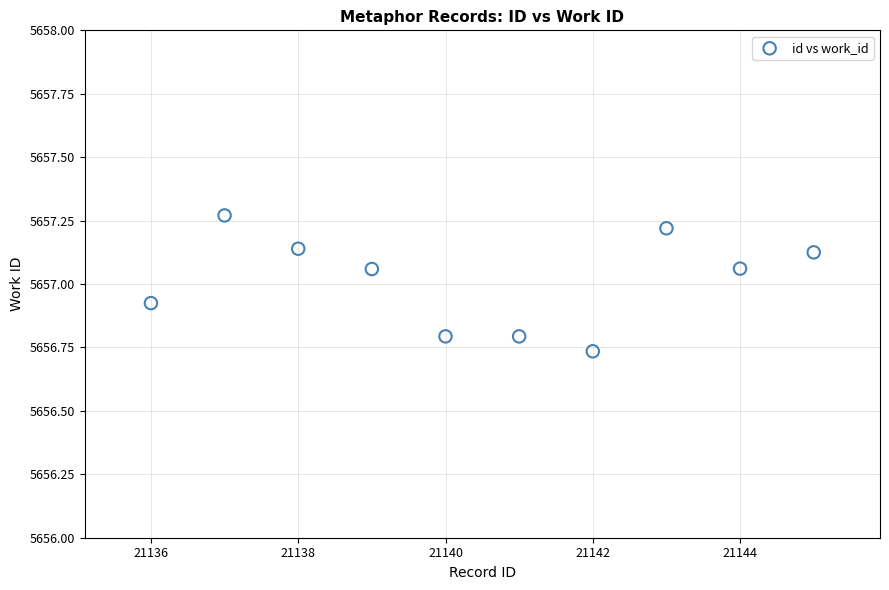

What is the range of X values (max minus min)?

9.0